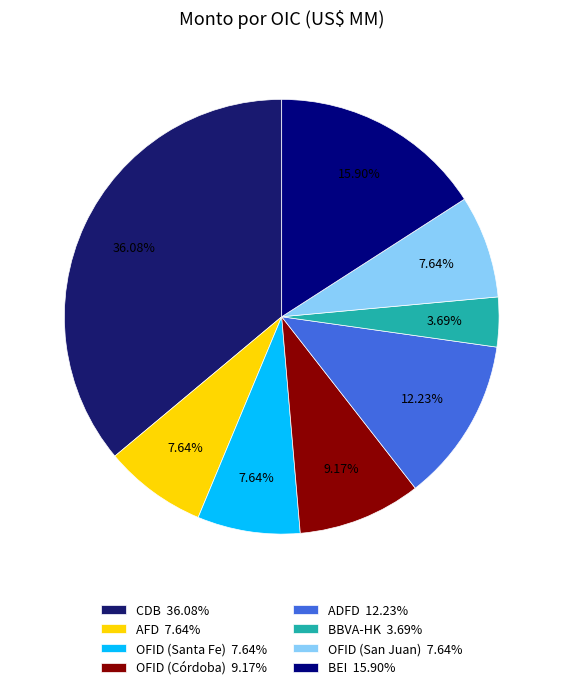

To the nearest percent, what portion does ADFD represent?

12%